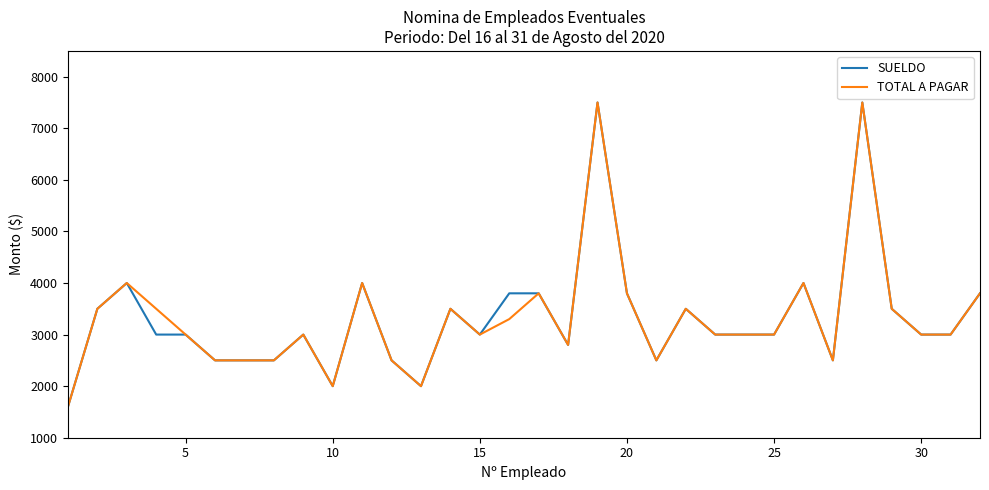

What is the maximum value for SUELDO?

7500